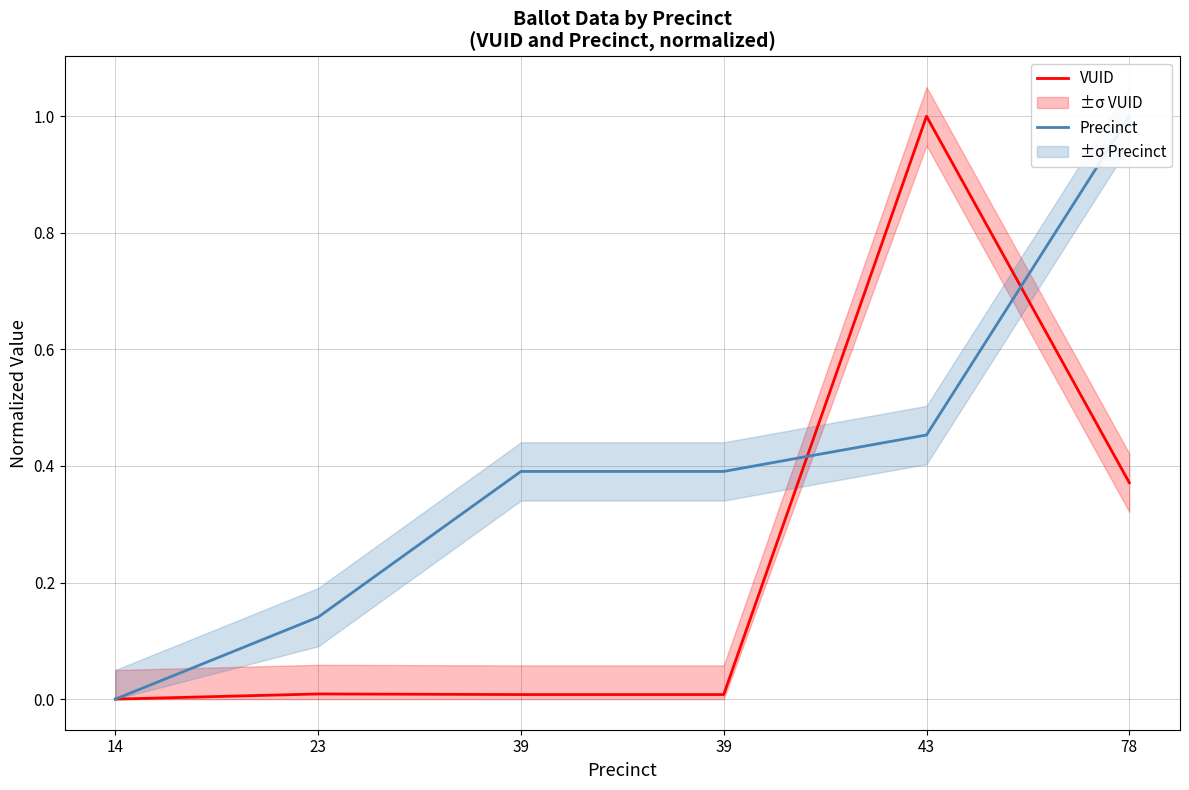

At how many categories does at least one series exceed 0?

5